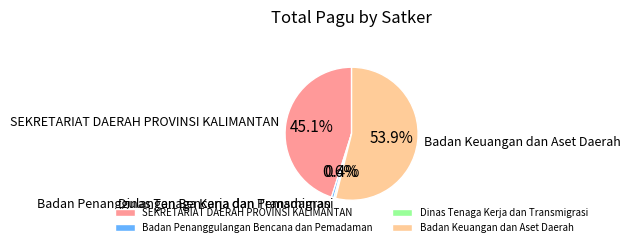

Combined, what portion of the pie is Dinas Tenaga Kerja dan Transmigrasi and Badan Keuangan dan Aset Daerah?

54.3%